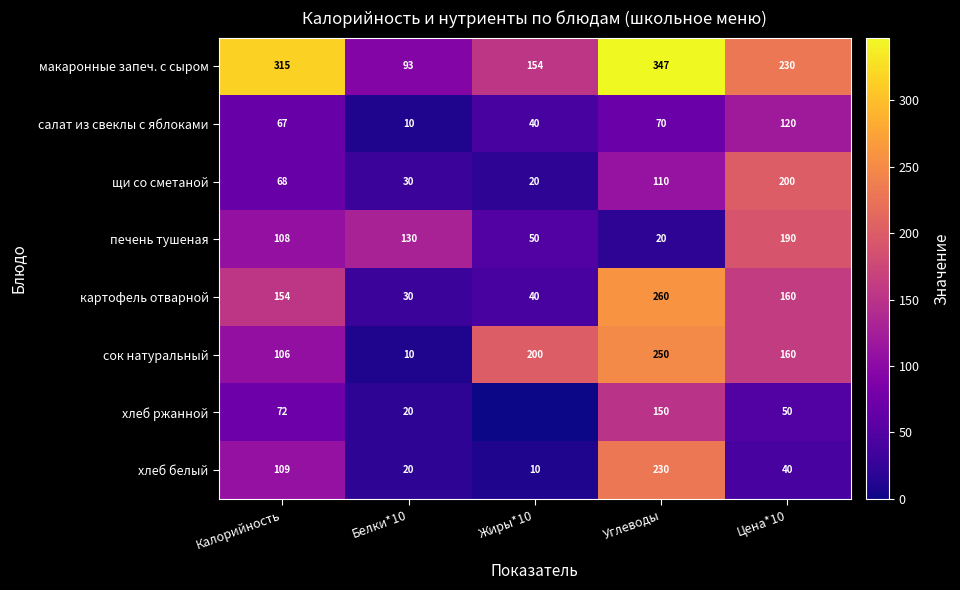

What is the difference between the макаронные запеч. с сыром values at Цена*10 and Углеводы?

117